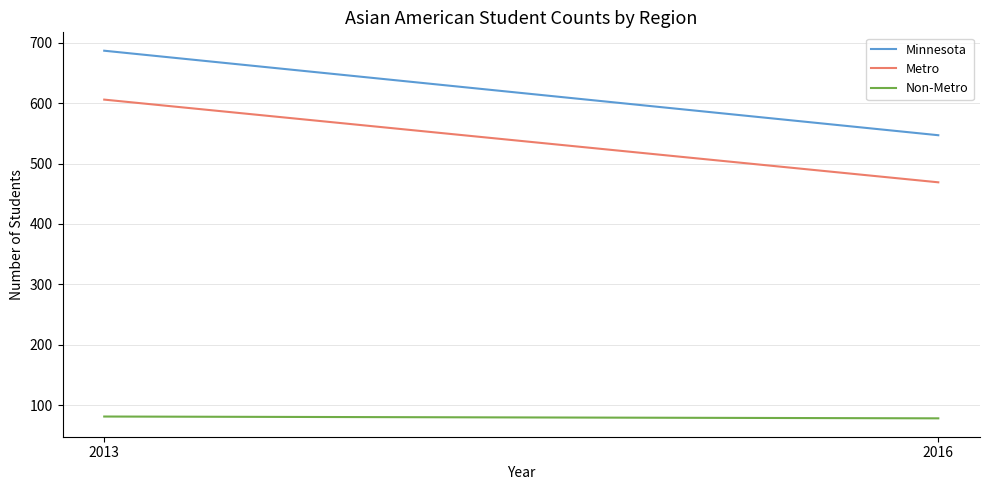

Is the value of Metro at 2013 greater than the value of Non-Metro at 2013?

Yes